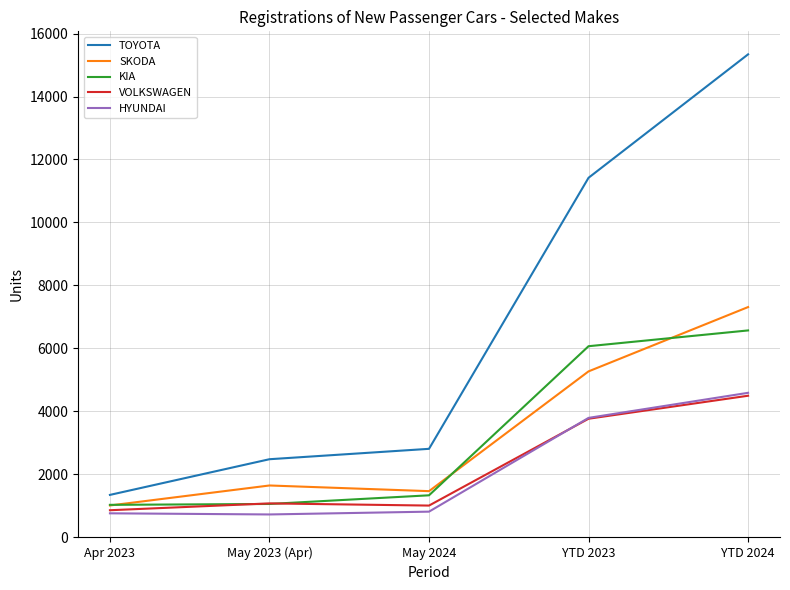

True or false: SKODA and VOLKSWAGEN cross at least once.

False